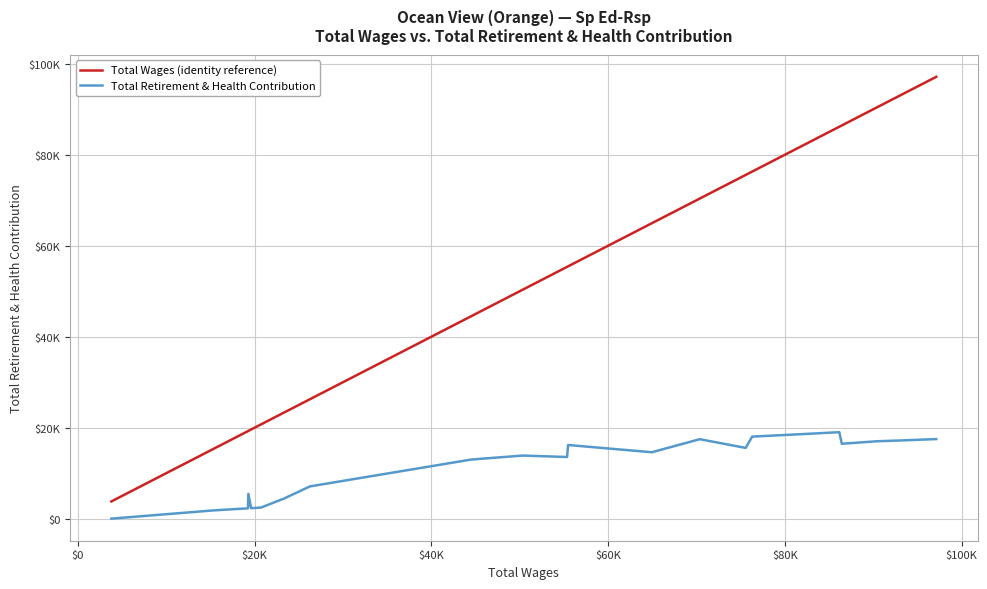

Does the chart display data point markers on the line(s)?

No